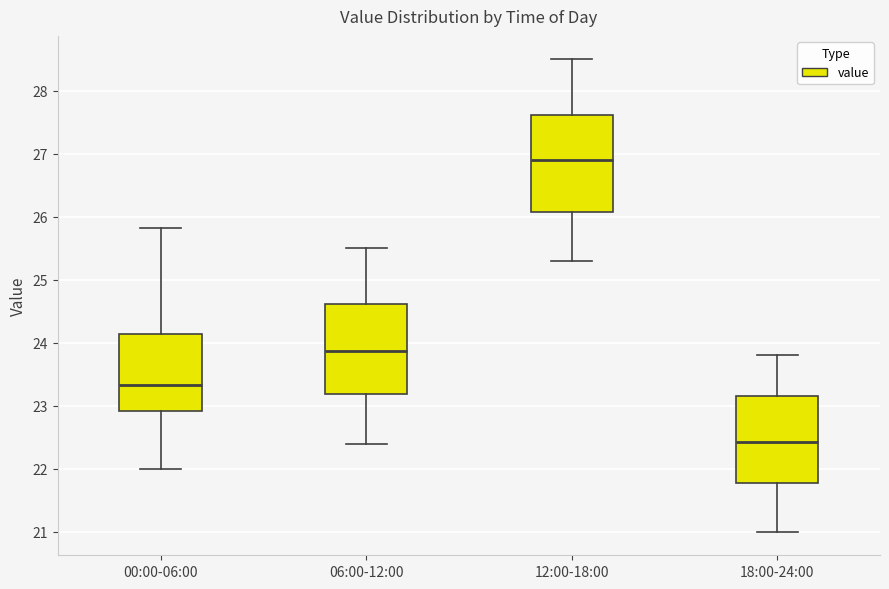

Reading left to right, transcribe this box plot: for each box, give where its median line is, the range the box spans, and where its two whiskers end, as read against the y-axis. The values are not printed on the chart, so give them approximately, as read against the axis.

00:00-06:00: median 23.3, box 22.9 to 24.1, whiskers 22.0 to 25.8
06:00-12:00: median 23.9, box 23.2 to 24.6, whiskers 22.4 to 25.5
12:00-18:00: median 26.9, box 26.1 to 27.6, whiskers 25.3 to 28.5
18:00-24:00: median 22.4, box 21.8 to 23.2, whiskers 21.0 to 23.8